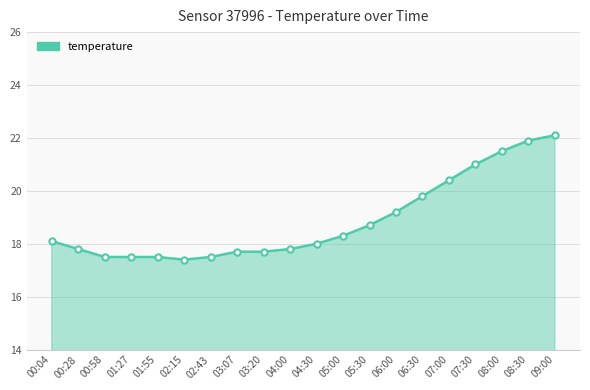

Which label corresponds to the largest value in the chart?

09:00